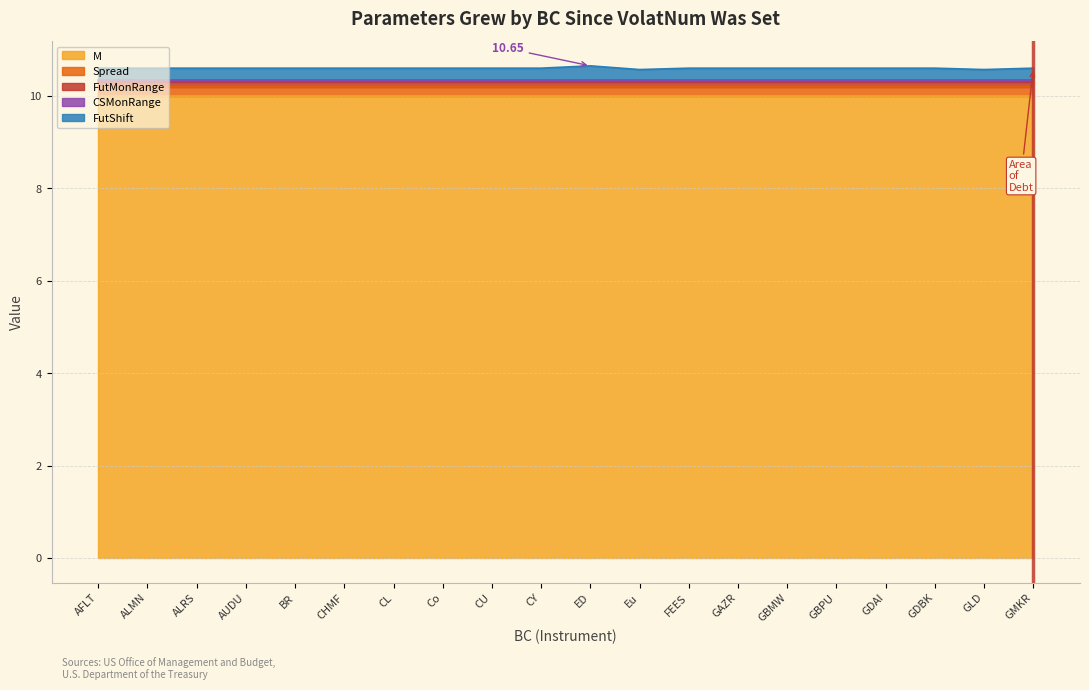

Between ED and GDAI, which is larger?

ED